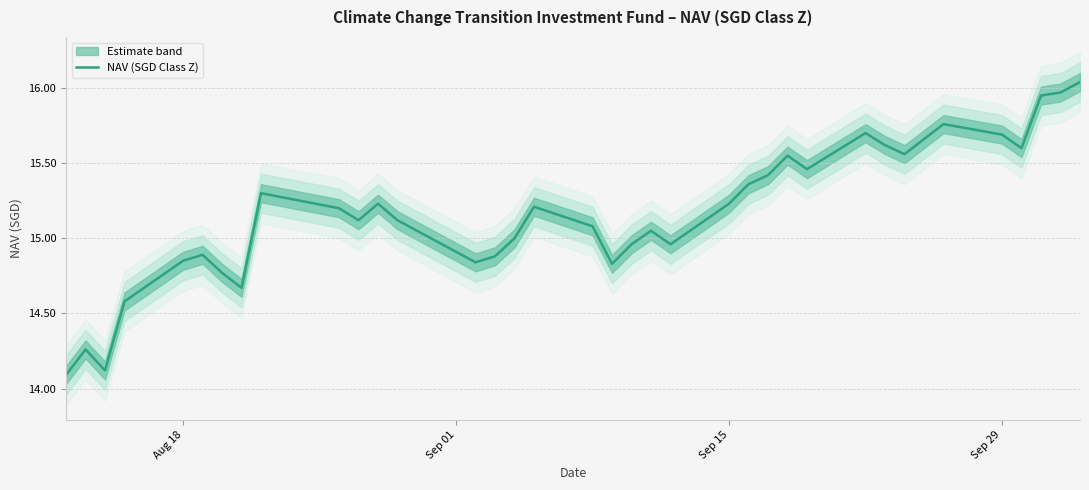

How many series are shown in this chart?

1